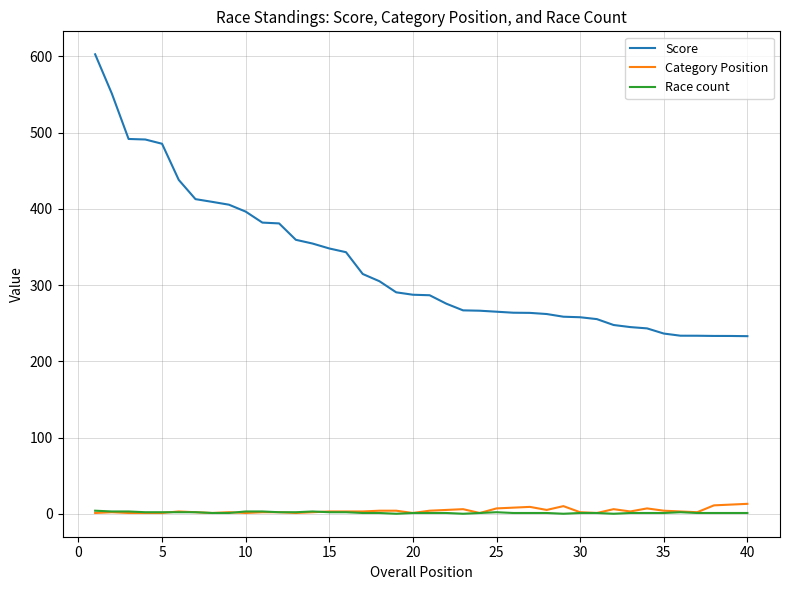

True or false: Race count and Score cross at least once.

False